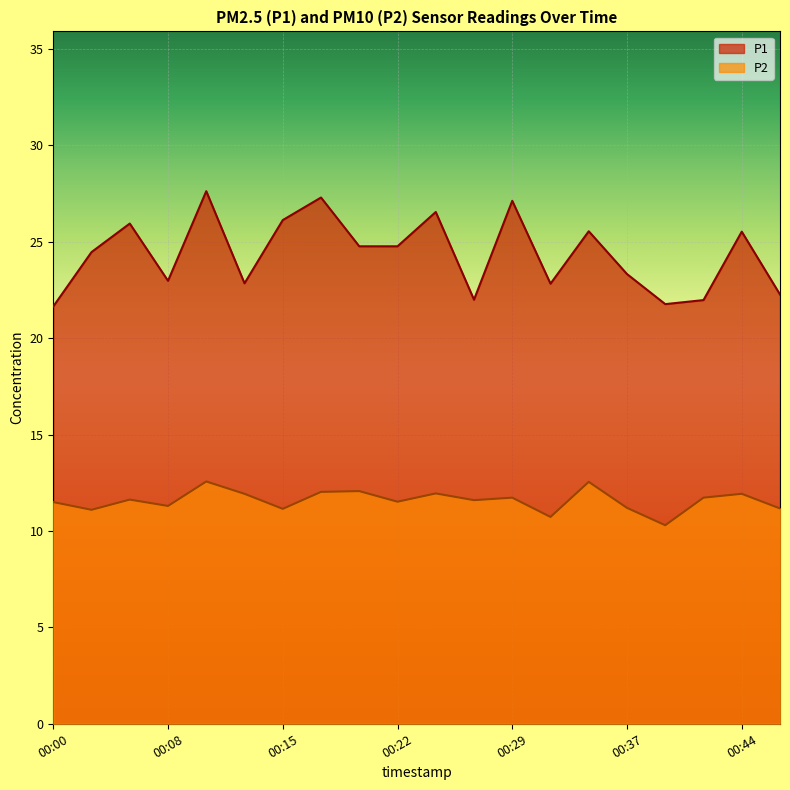

What is the value of the P2 point at the 10th from the left?

11.5